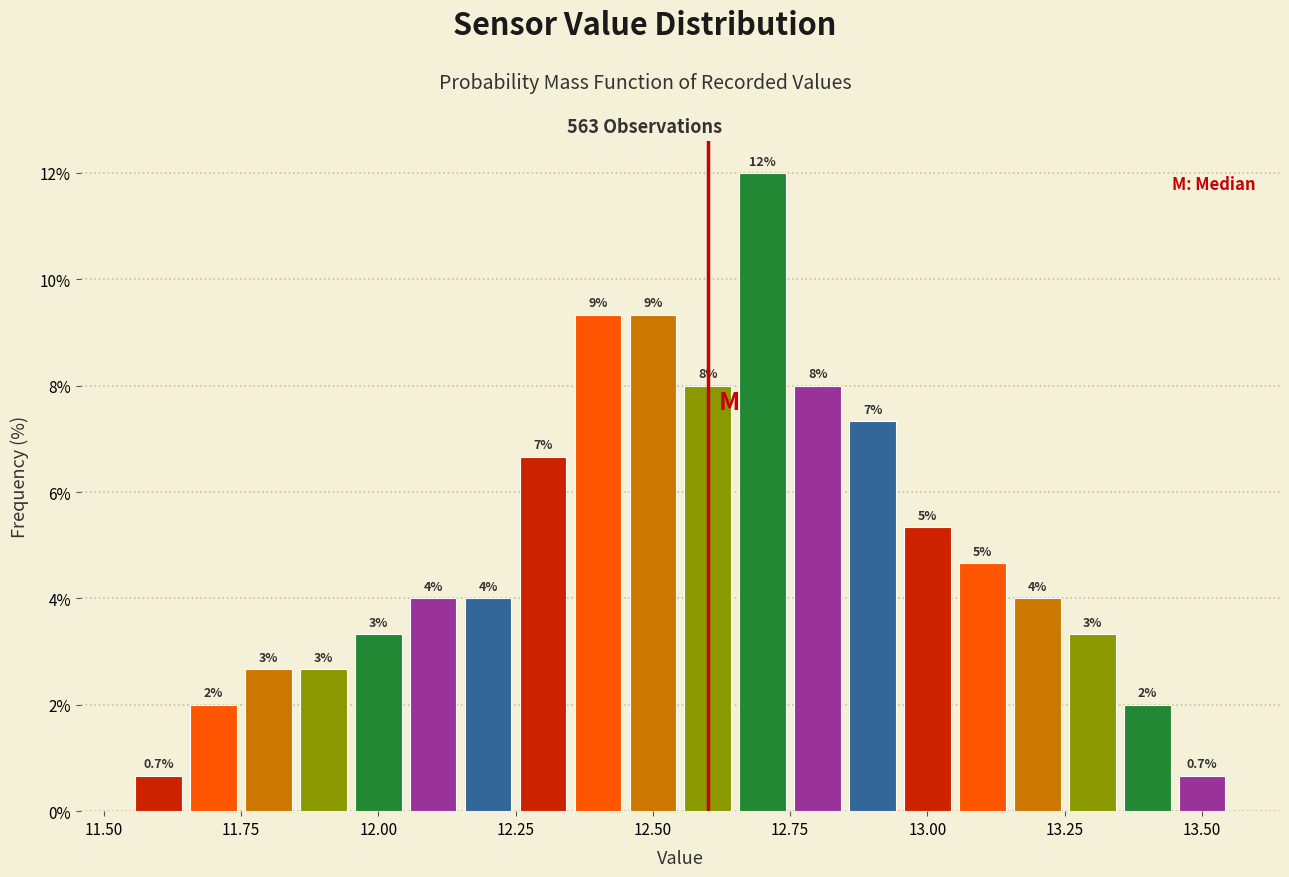

Read against the x-axis, roughly where is the centre of the tallest bar?

12.70